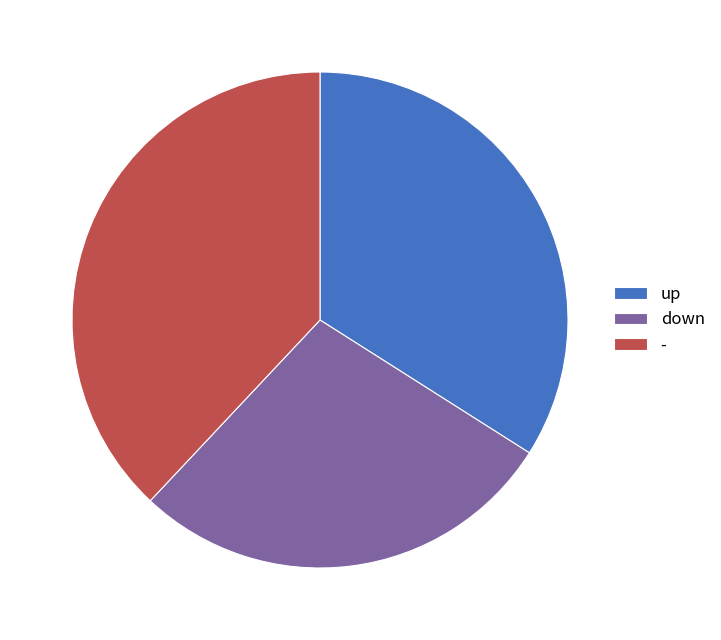

Combined, do down and - account for over 50%?

Yes